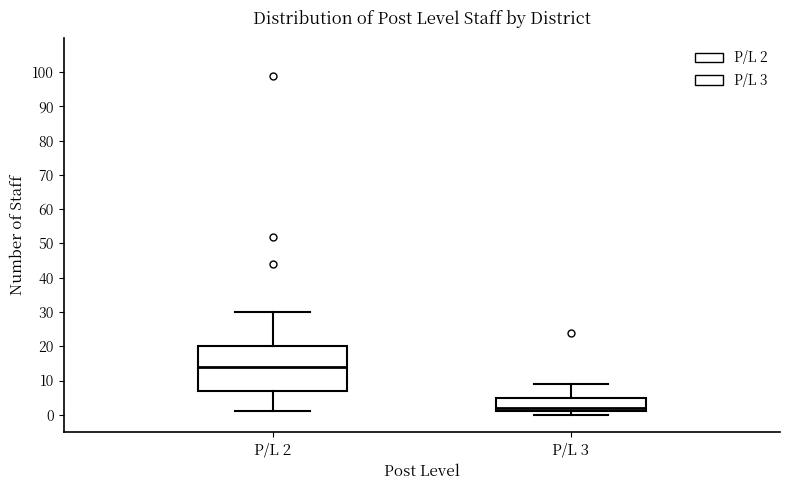

Reading left to right, read every box against the y-axis: the position of its median line, the range the box covers, and the ends of its whiskers. The values are not printed on the chart, so give them approximately, as read against the axis.

P/L 2: median 14, box 7 to 20, whiskers 1 to 30
P/L 3: median 2, box 1 to 5, whiskers 0 to 9